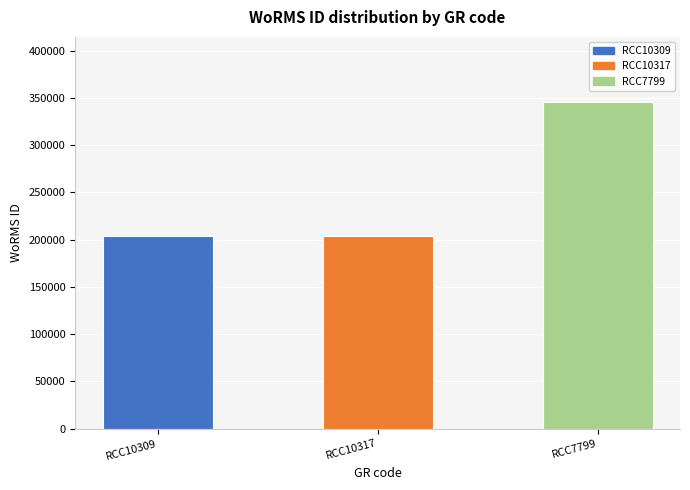

Is it true that the value at RCC10309 is 204228?

True